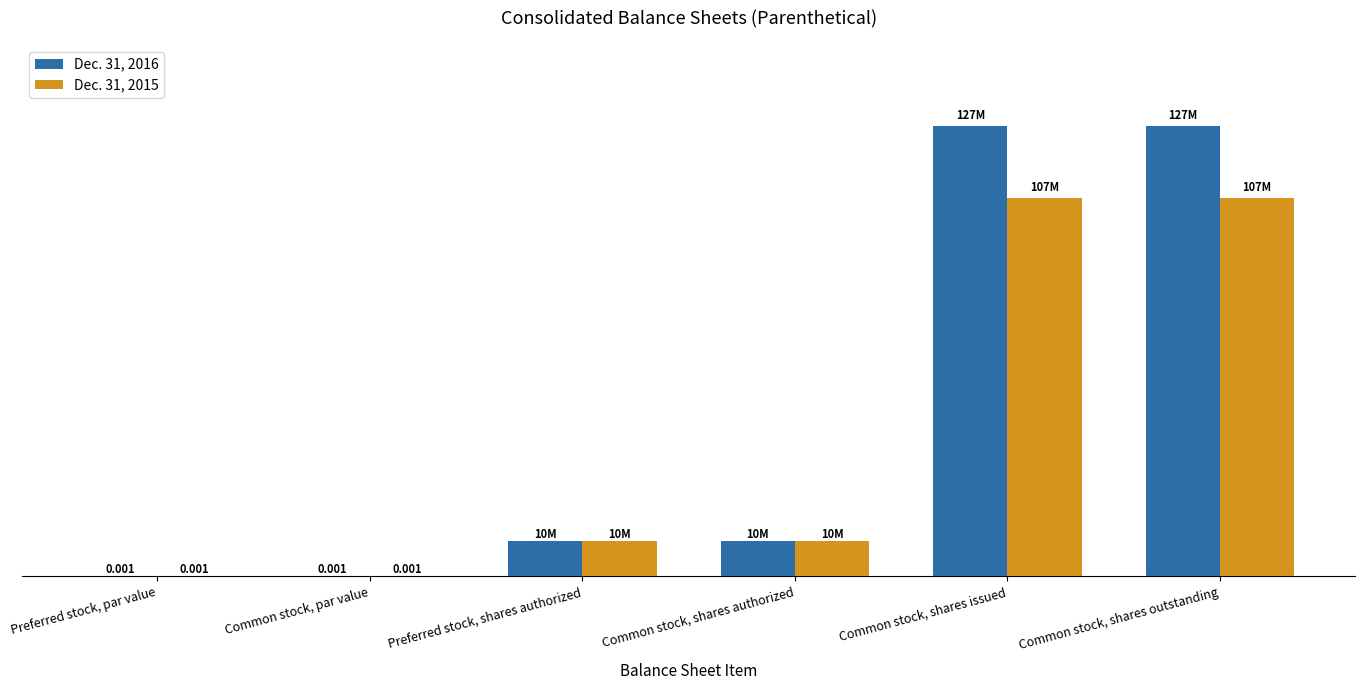

At which category does the chart reach its peak across all series?

Common stock, shares issued